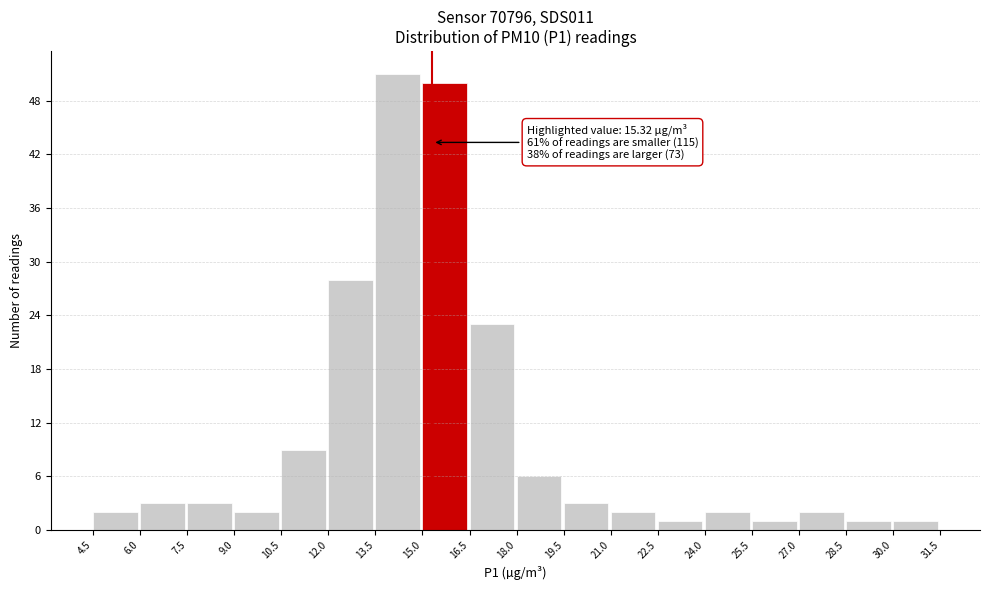

Which range on the x-axis has the tallest bar?

13.5 to 15.0